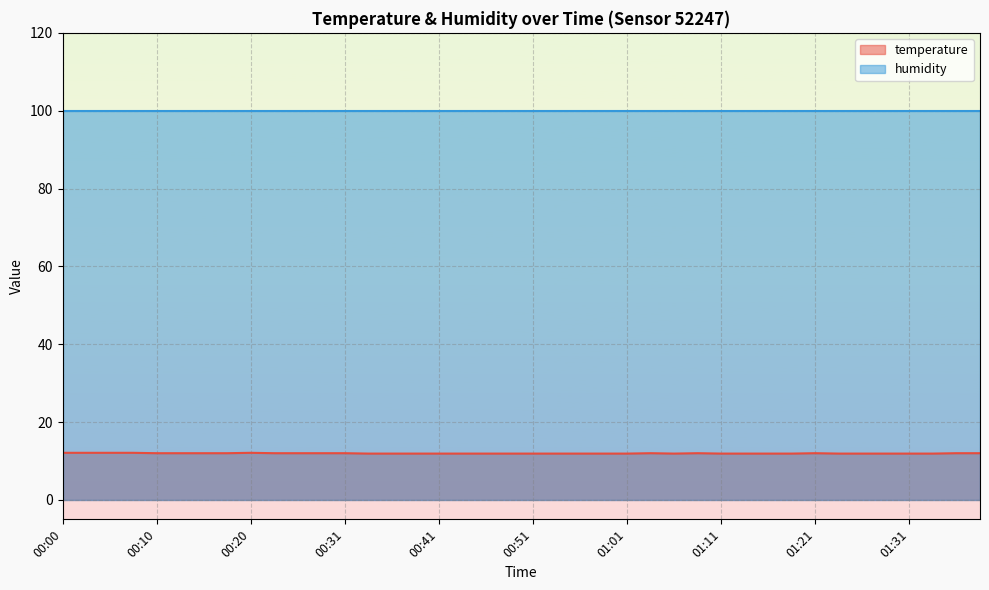

How many lines are shown in the chart?

2